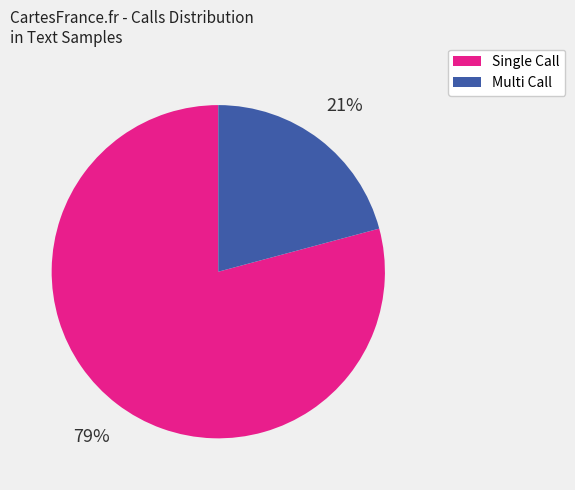

What percentage is the Multi Call slice, to the nearest percent?

21%